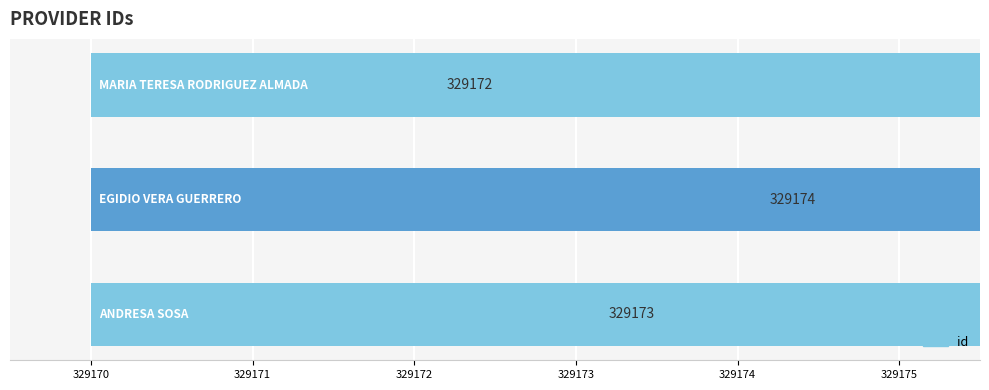

Is it true that the value at 329170 is 557994?

False